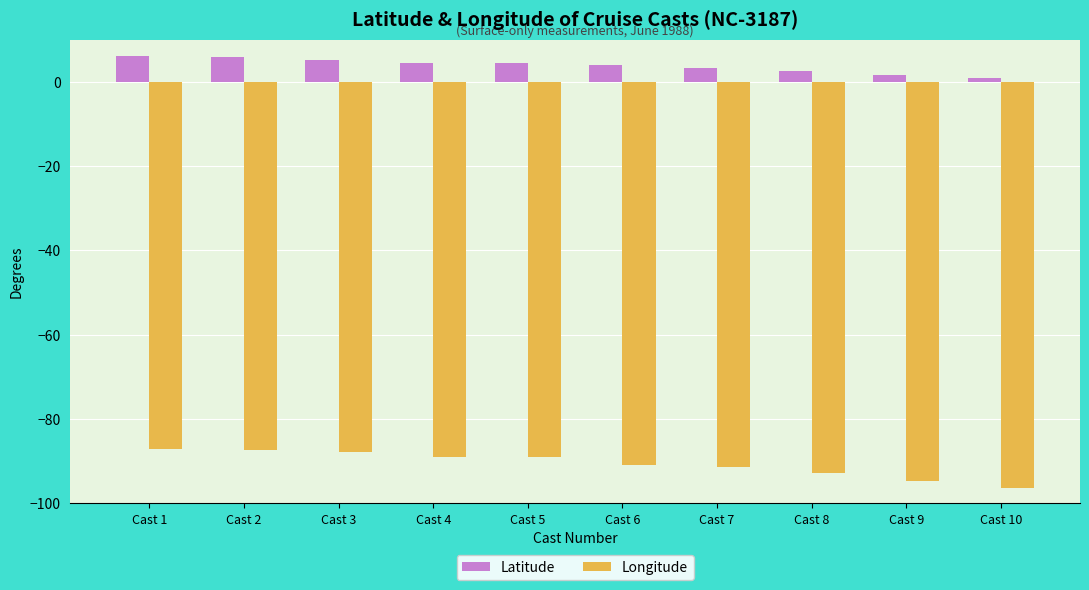

How many data points does each series have?

10